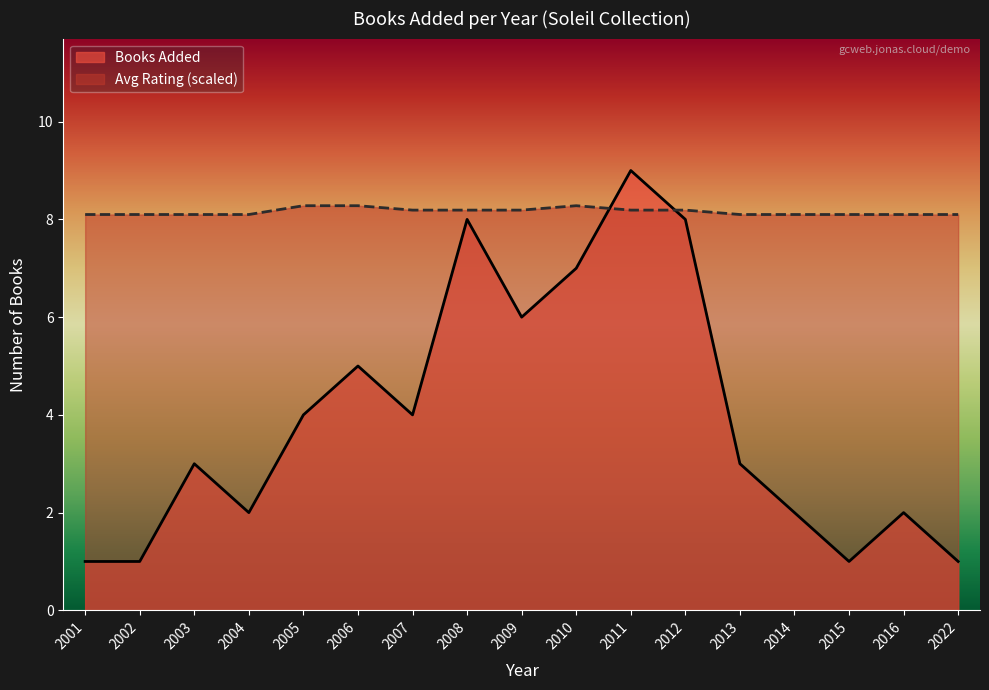

What is the lowest value of the Books Added series?

1.0